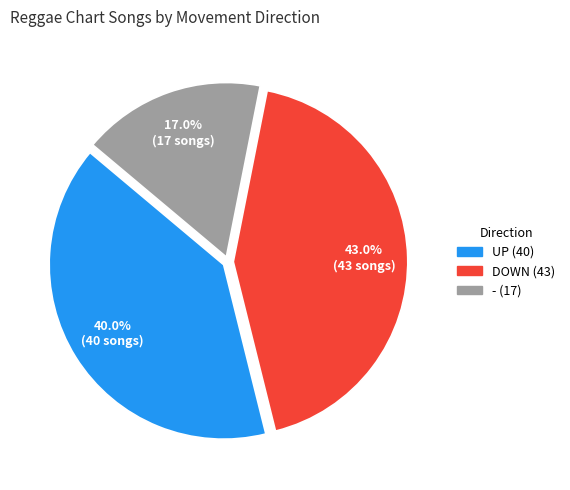

Is there any slice that represents more than half of the pie?

No